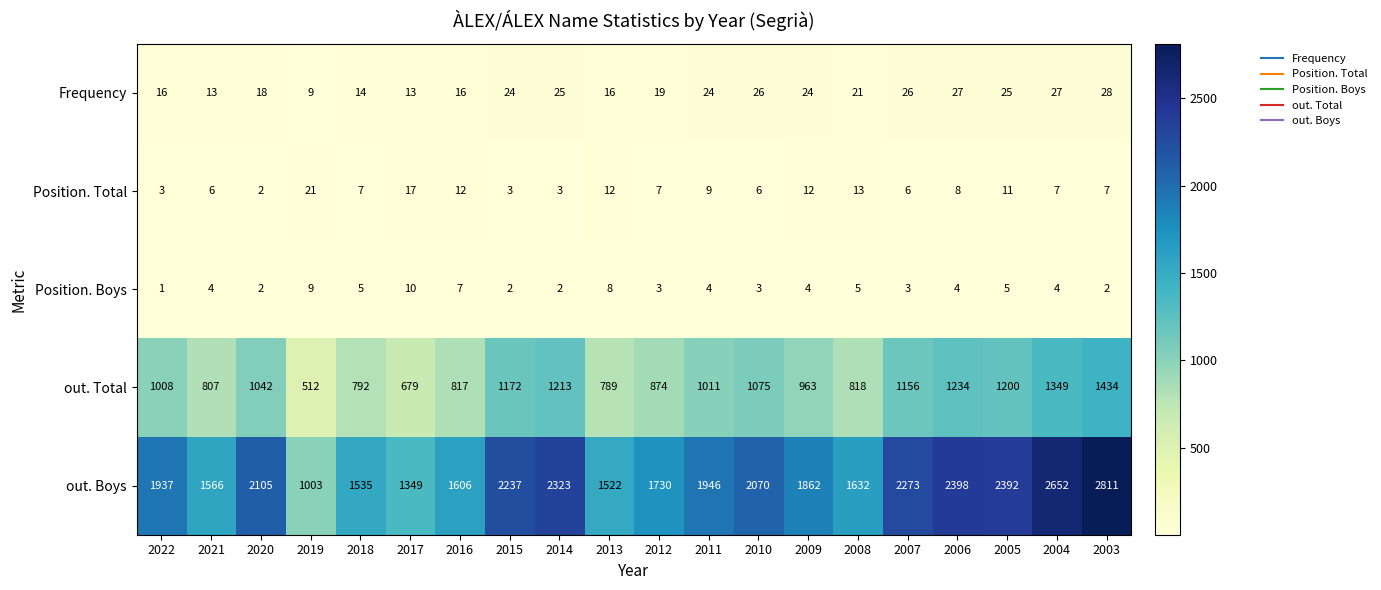

What is the sum of the Position. Total values at 2005 and 2016?

23